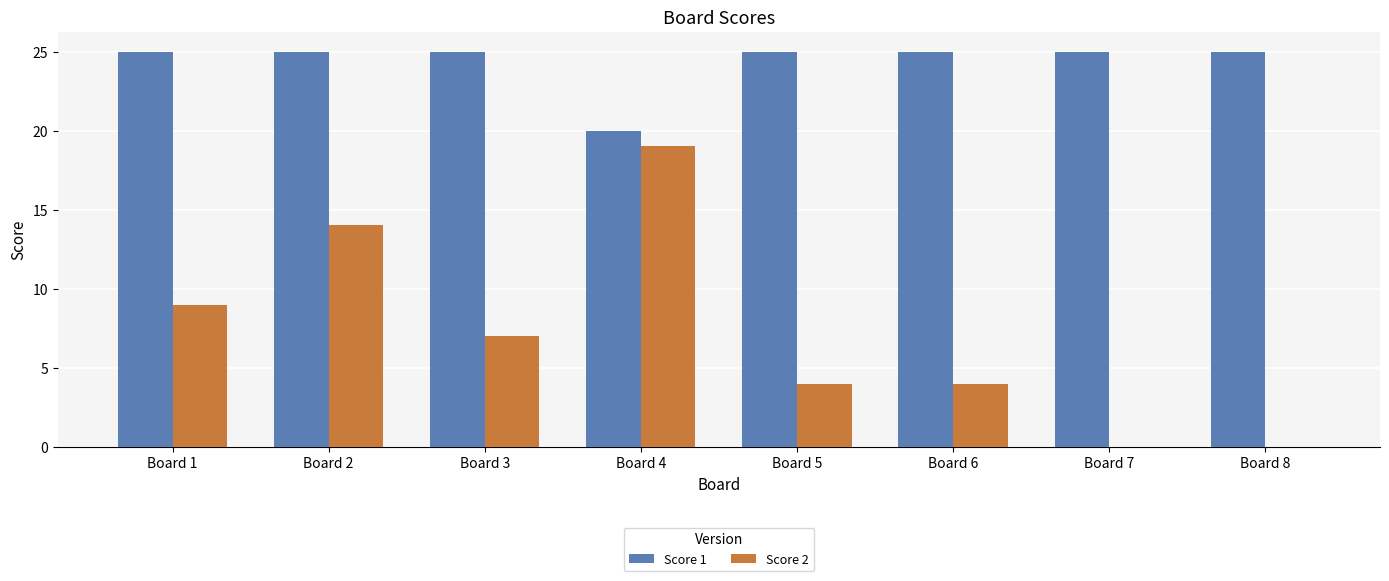

Where is Score 1 nearest to the value 22?

Board 4